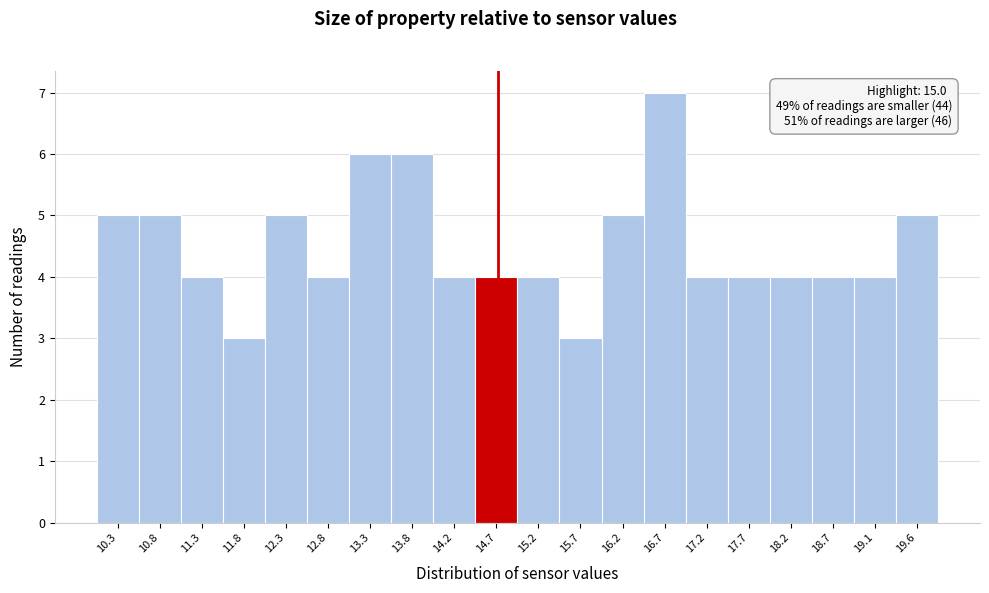

Reading left to right, list all the values displayed in this chart.

10.3=5	10.8=5	11.3=4	11.8=3	12.3=5	12.8=4	13.3=6	13.8=6	14.2=4	14.7=4	15.2=4	15.7=3	16.2=5	16.7=7	17.2=4	17.7=4	18.2=4	18.7=4	19.1=4	19.6=5